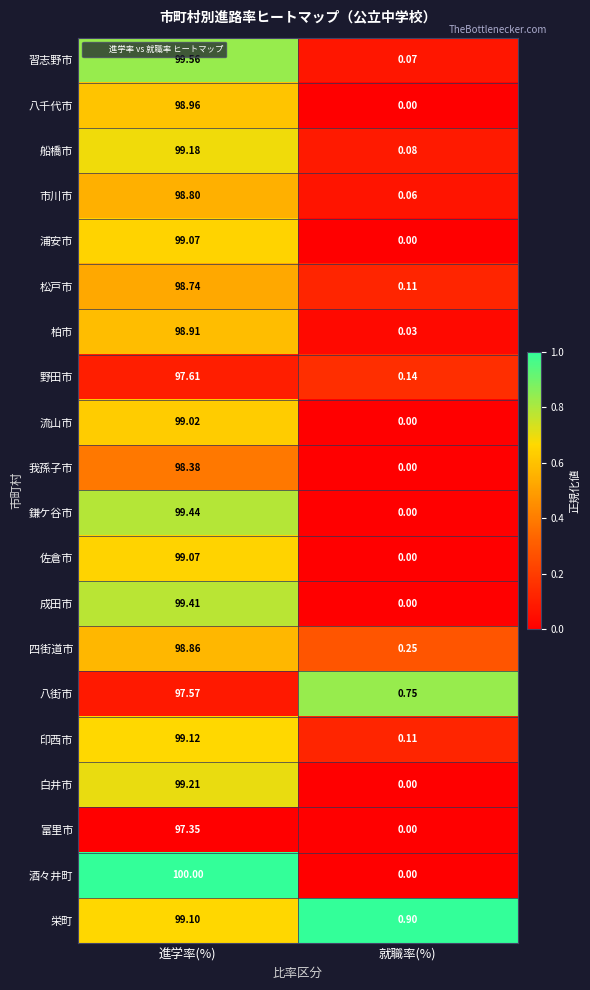

At which label is 船橋市 closest to 49?

就職率(%)